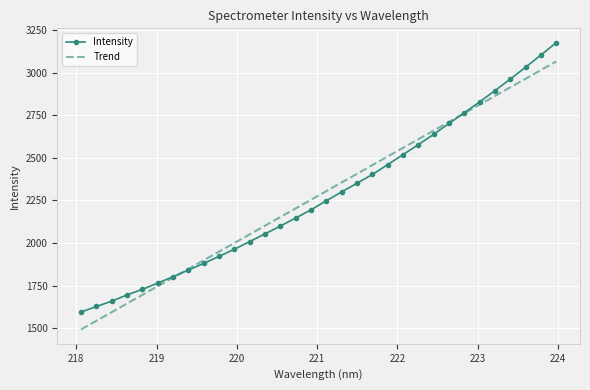

Which series has the largest range (max minus min)?

Intensity